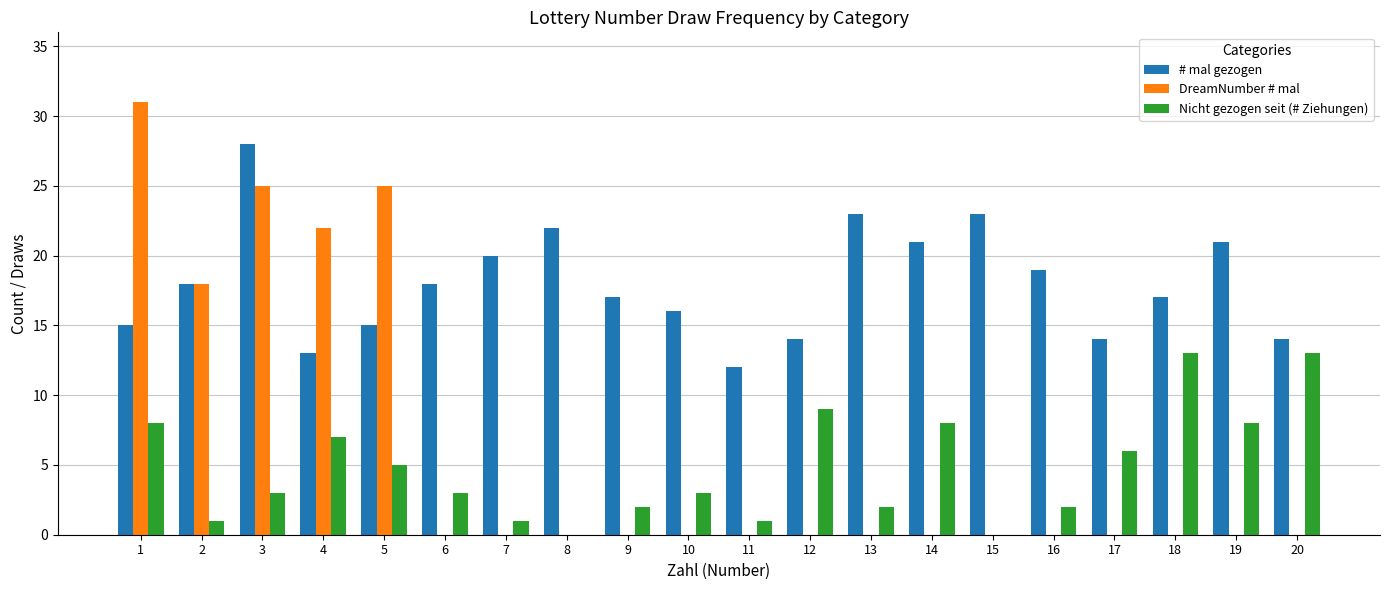

Reading left to right, transcribe all the data shown in this chart.

# mal gezogen: 1=15	2=18	3=28	4=13	5=15	6=18	7=20	8=22	9=17	10=16	11=12	12=14	13=23	14=21	15=23	16=19	17=14	18=17	19=21	20=14
DreamNumber # mal: 1=31	2=18	3=25	4=22	5=25	6=0	7=0	8=0	9=0	10=0	11=0	12=0	13=0	14=0	15=0	16=0	17=0	18=0	19=0	20=0
Nicht gezogen seit (# Ziehungen): 1=8	2=1	3=3	4=7	5=5	6=3	7=1	8=0	9=2	10=3	11=1	12=9	13=2	14=8	15=0	16=2	17=6	18=13	19=8	20=13